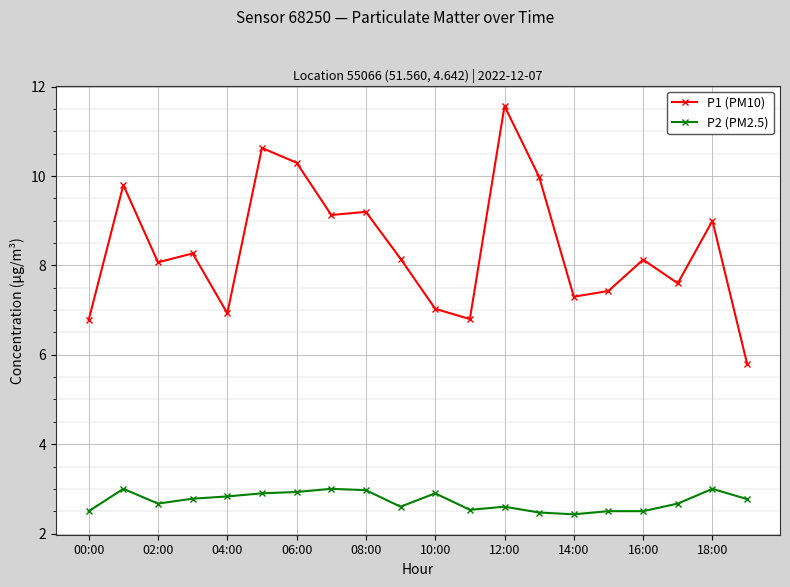

What is the value of the P2 (PM2.5) point at the 5th from the left?

2.8